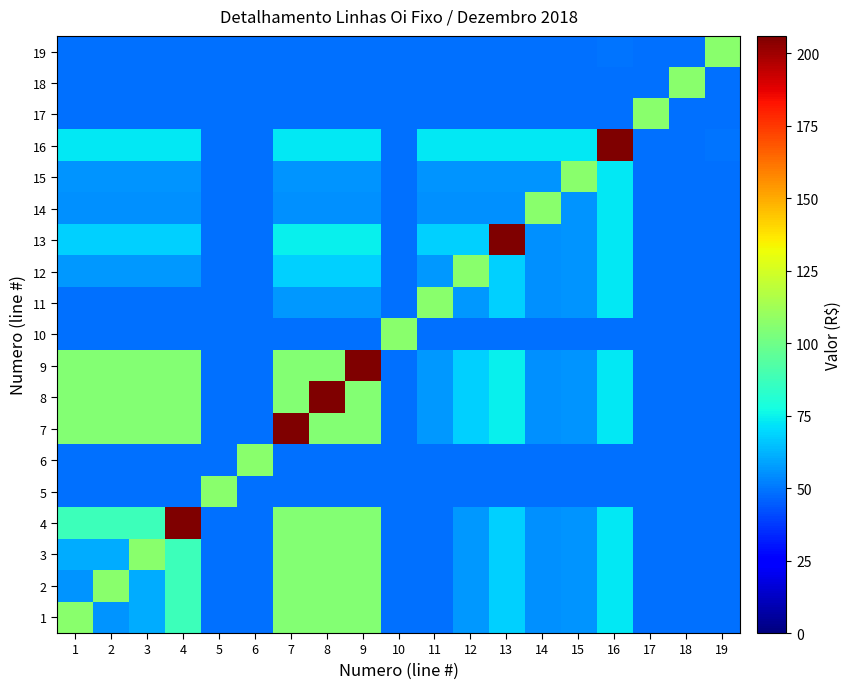

What is the total value across all series at 10?

979.7